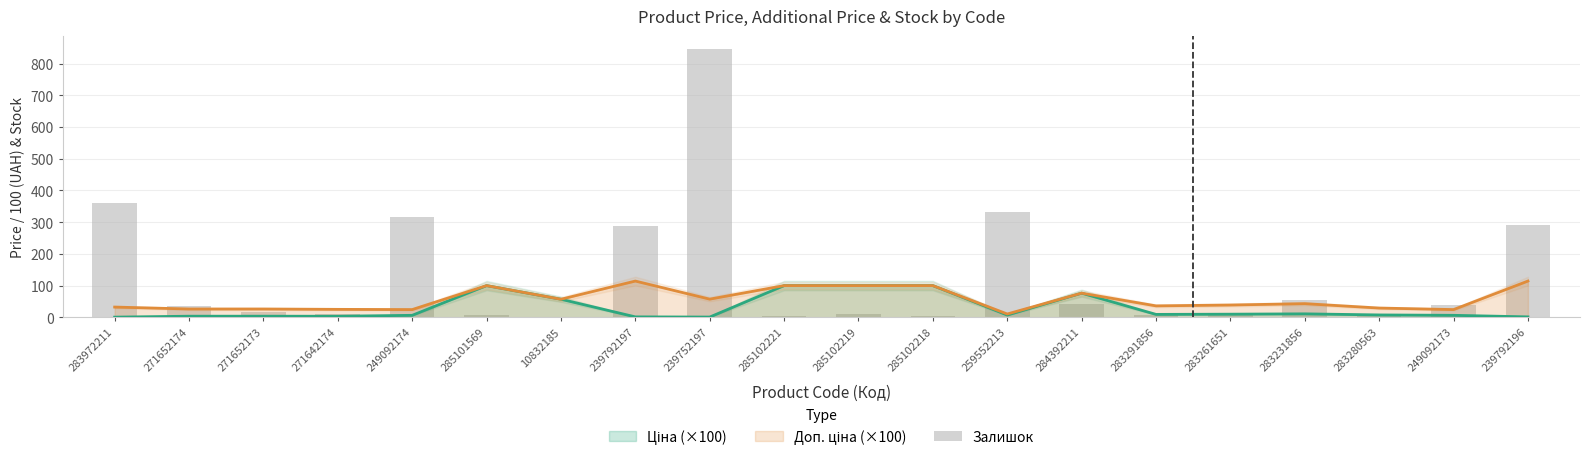

Reading left to right, list all the values displayed in this chart.

283972211=360	271652174=35	271652173=15	271642174=11	249092174=316	285101569=7	10832185=2	239792197=289	239752197=845	285102221=5	285102219=9	285102218=3	259552213=331	284392211=43	283291856=7	283261651=9	283231856=54	283280563=11	249092173=38	239792196=290